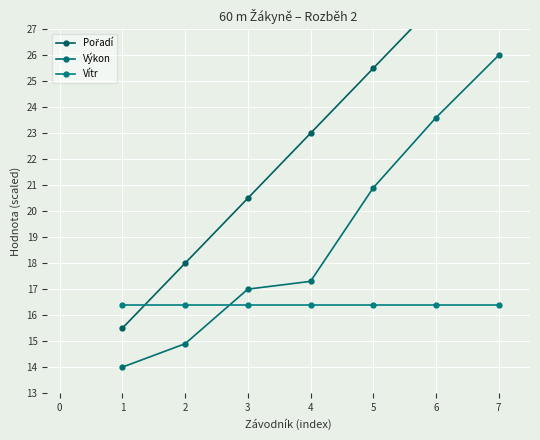

What is the sum of all Vítr values?

114.8